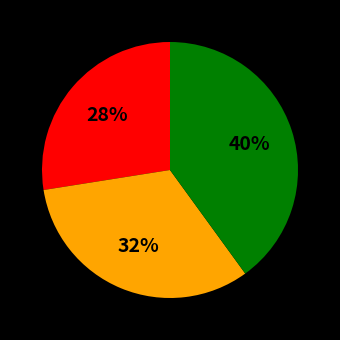

To the nearest percent, what is the average slice percentage?

33%